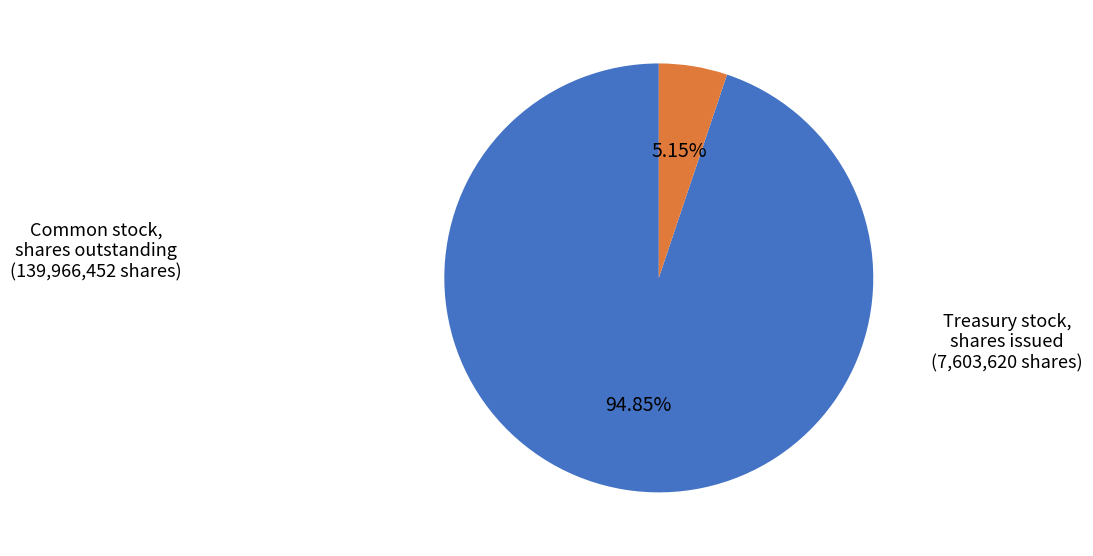

Is there any slice that represents more than half of the pie?

Yes